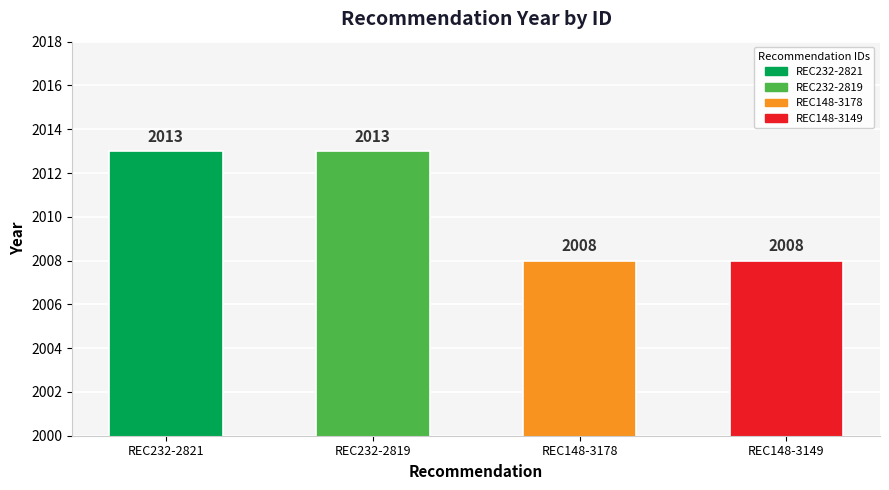

How many values are between 2008 and 2013?

4